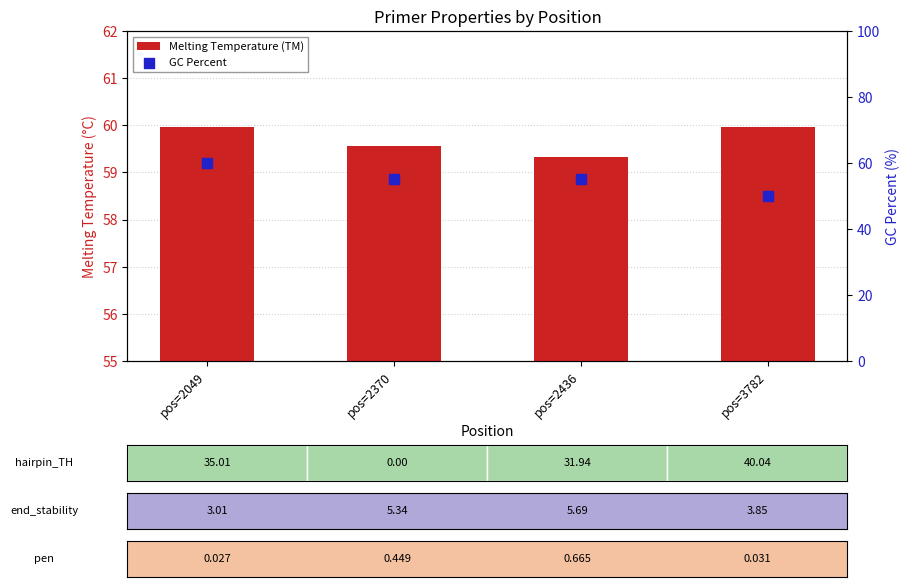

Which series has the largest Y range (max minus min)?

GC Percent